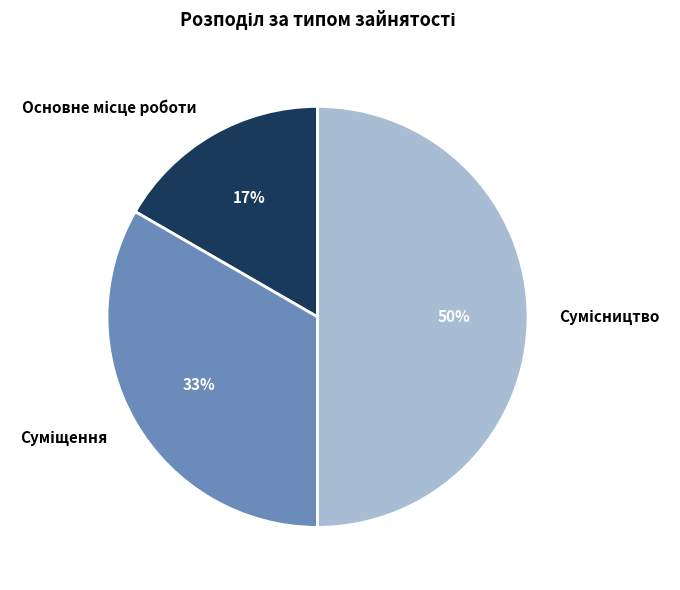

To the nearest percent, what is the average slice percentage?

33%